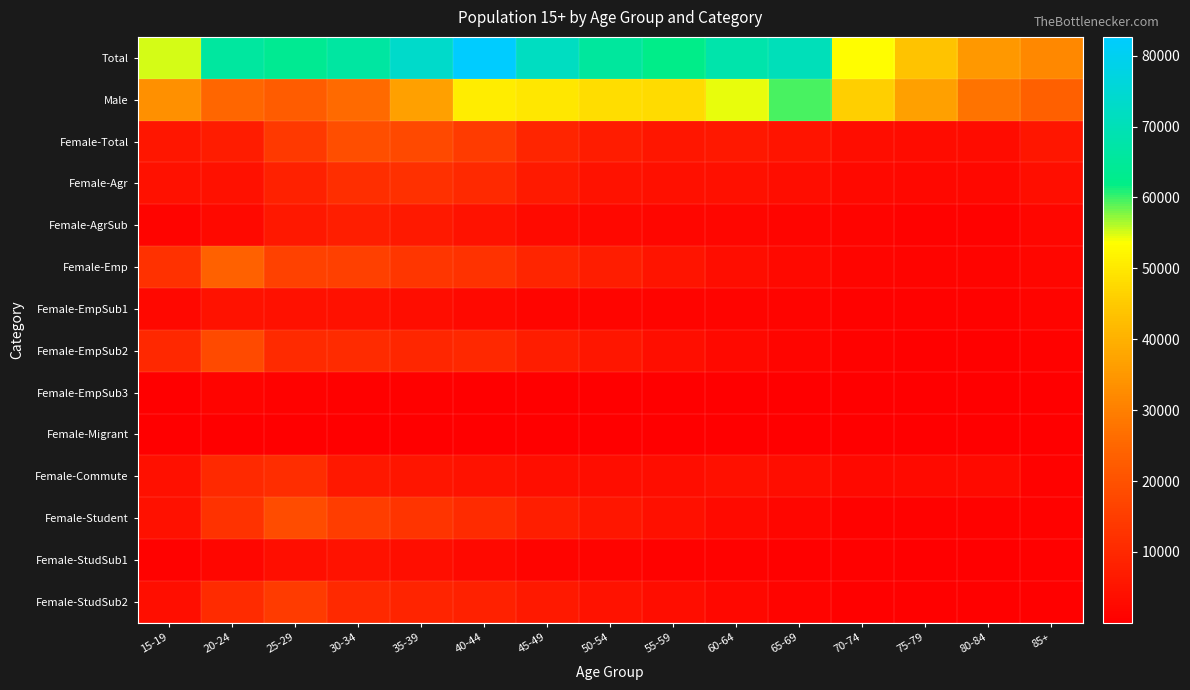

Count the number of data series in this chart.

14